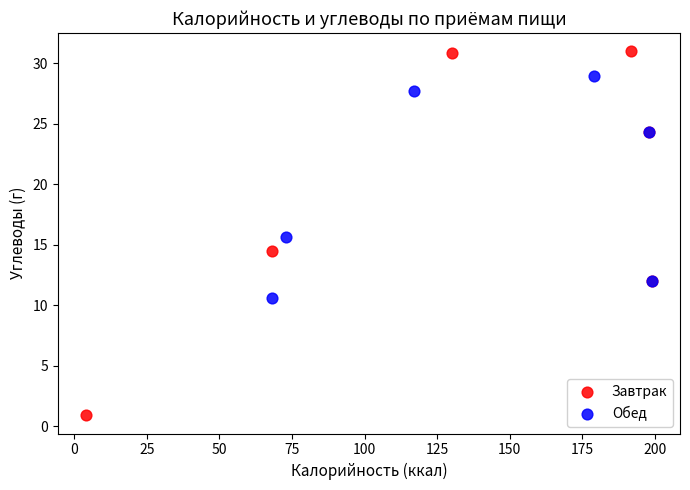

Which series contains the highest Y value?

Завтрак